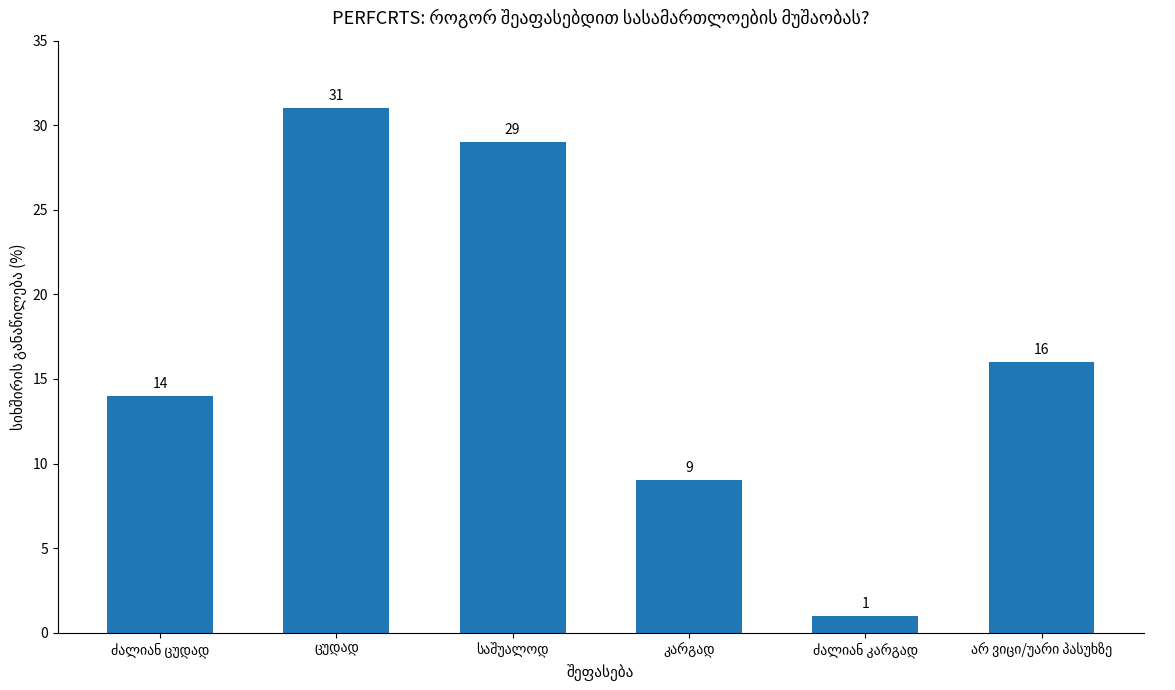

What is the value of the 2nd bar from the left?

31